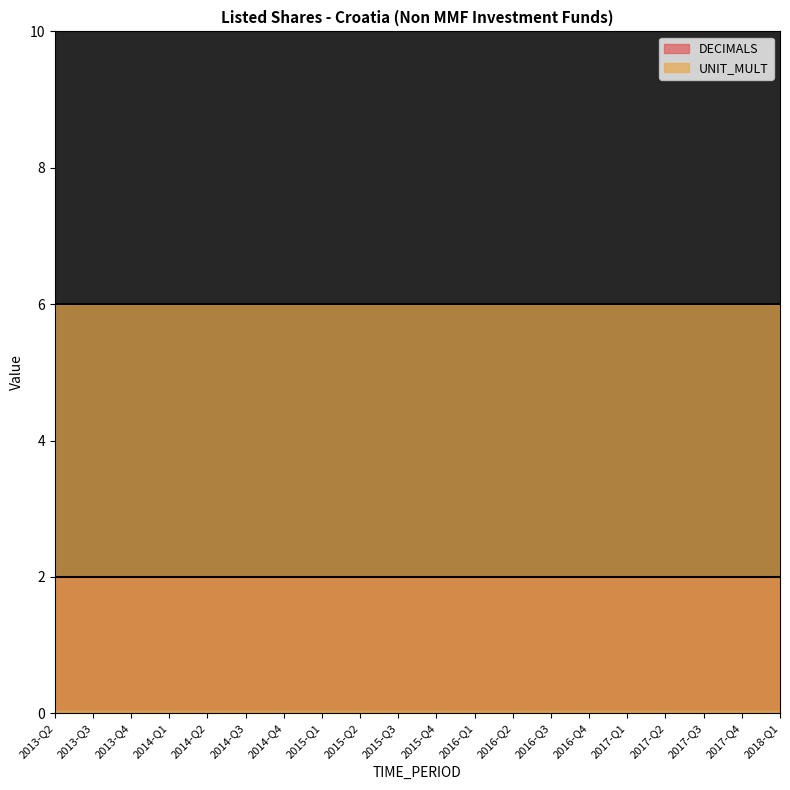

Which series has the largest range (max minus min)?

DECIMALS